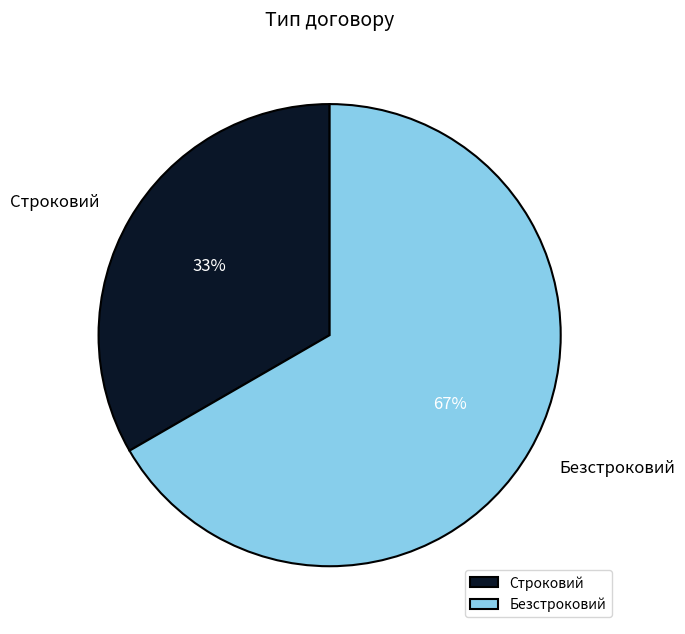

Count the number of slices in the pie.

2